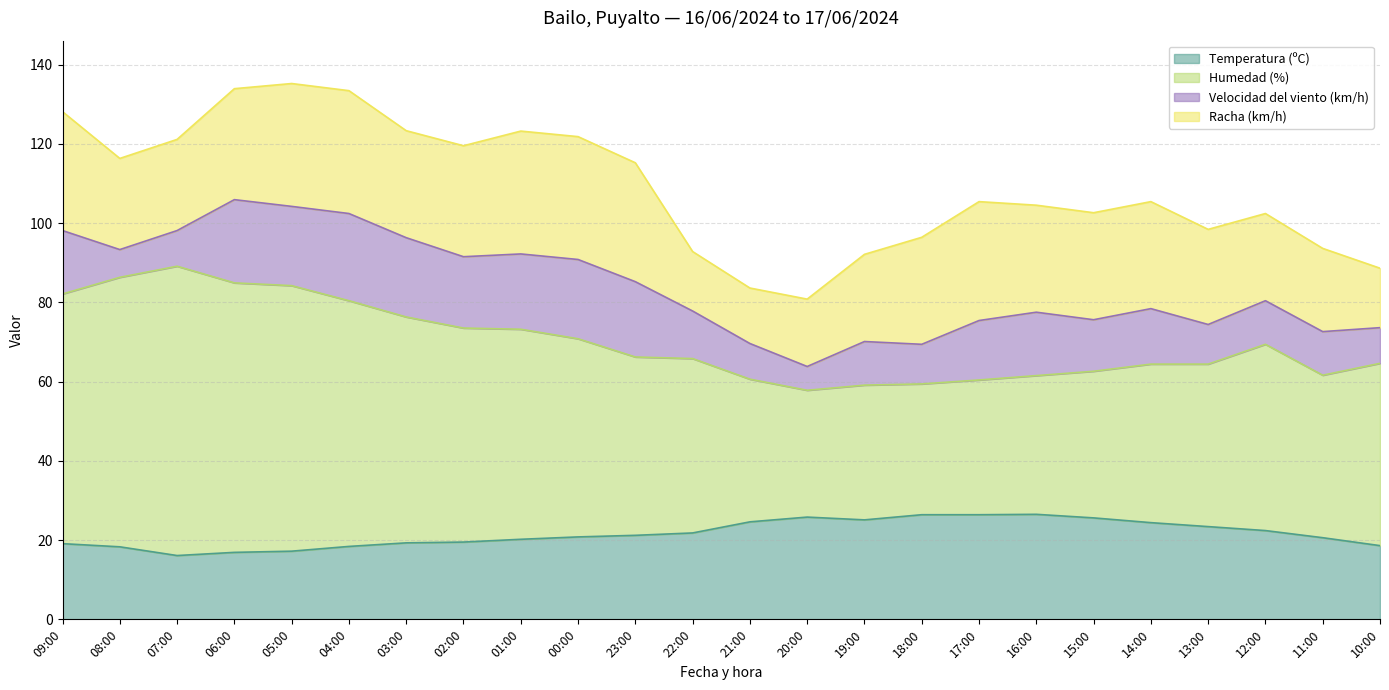

How many data points in Temperatura (ºC) are less than 21?

12